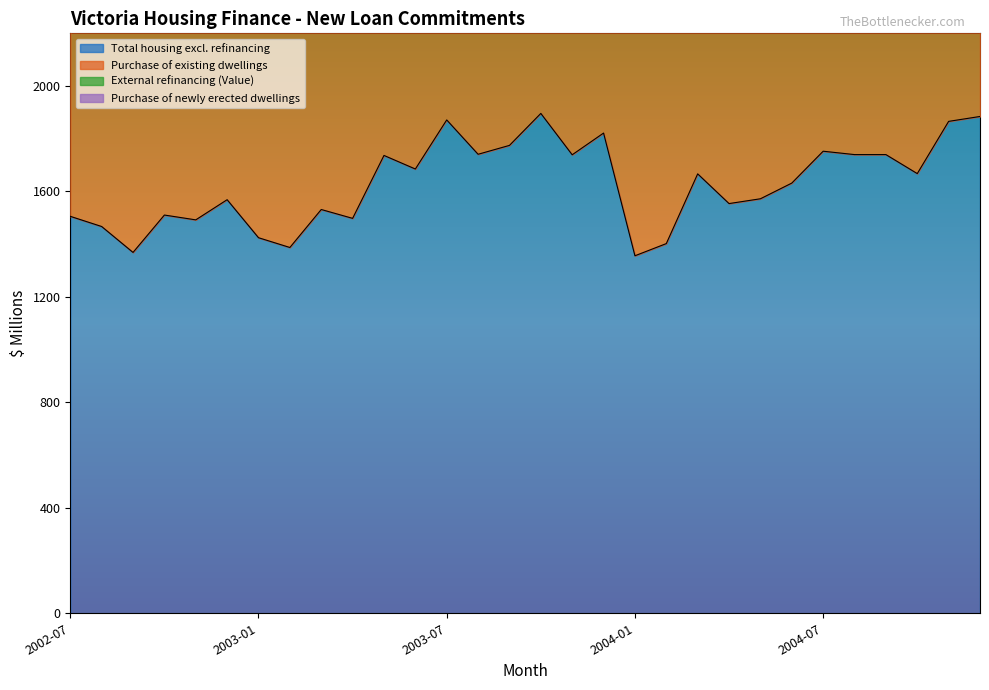

Which label corresponds to the smallest value in the chart?

2004-01